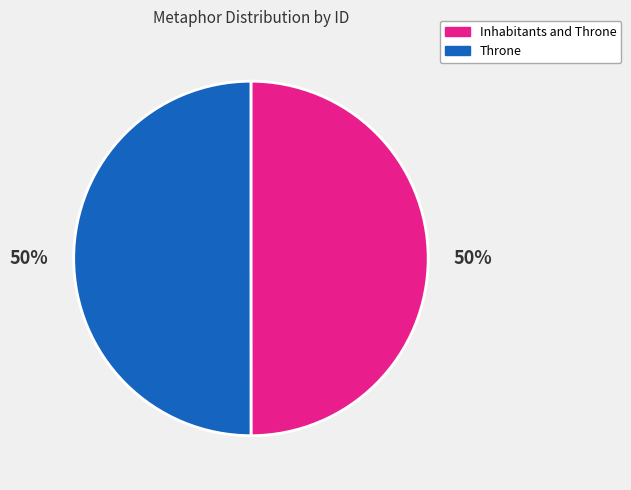

True or false: Inhabitants and Throne accounts for 60% of the total.

False